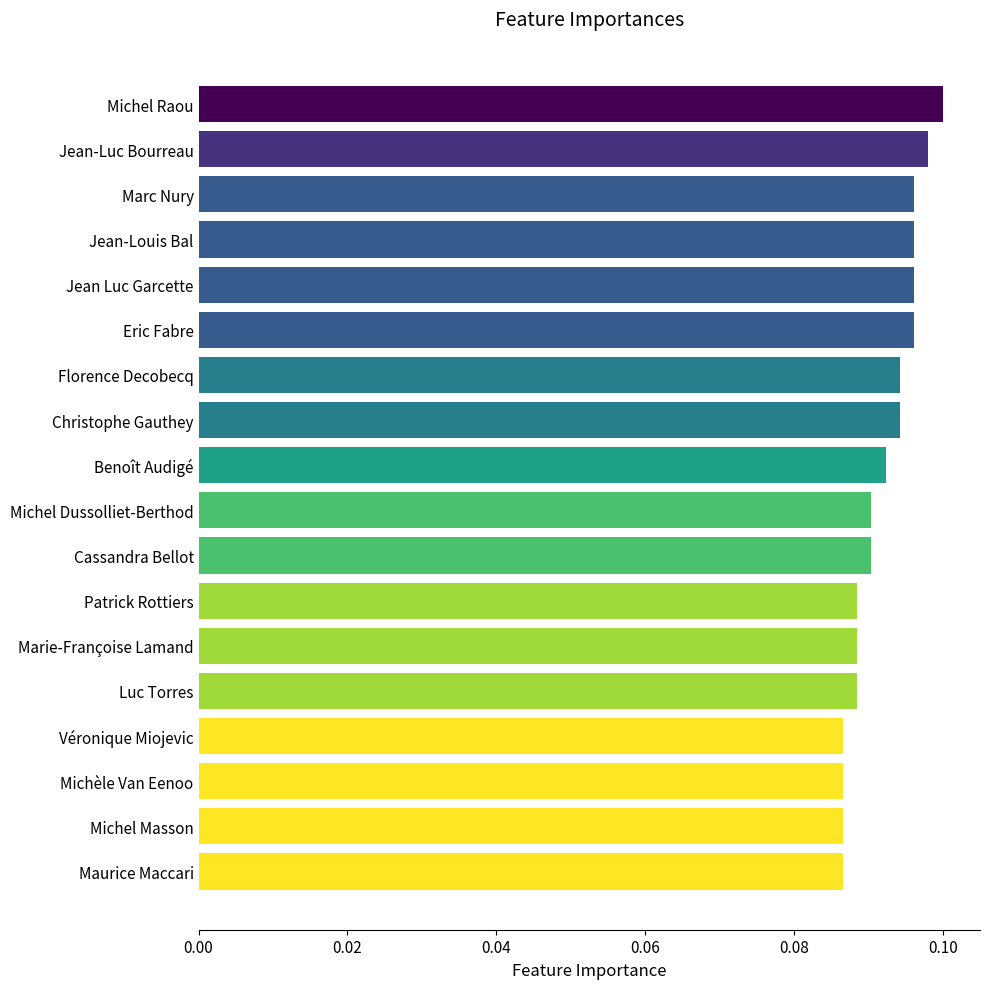

What is the label of the 10th bar from the top?

Michel Dussolliet-Berthod